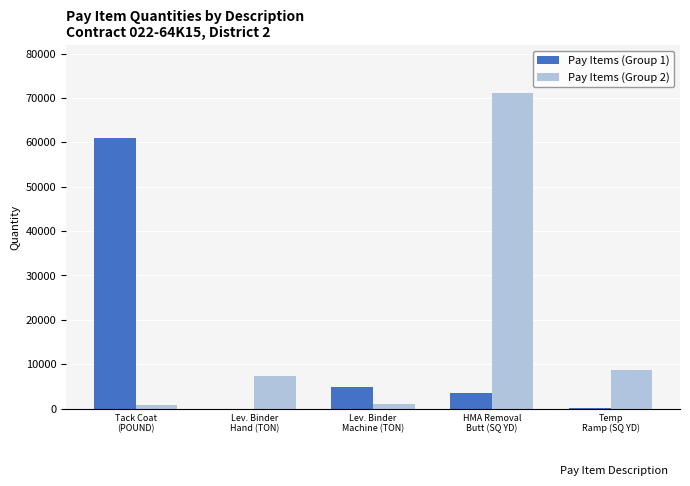

Which series changed the most between Lev. Binder
Hand (TON) and Temp
Ramp (SQ YD)?

Pay Items (Group 2)